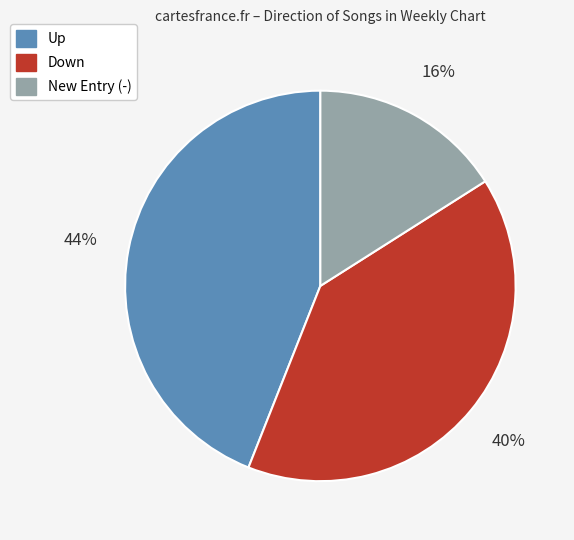

To the nearest percent, what is the difference between the largest and smallest slice percentages?

28%